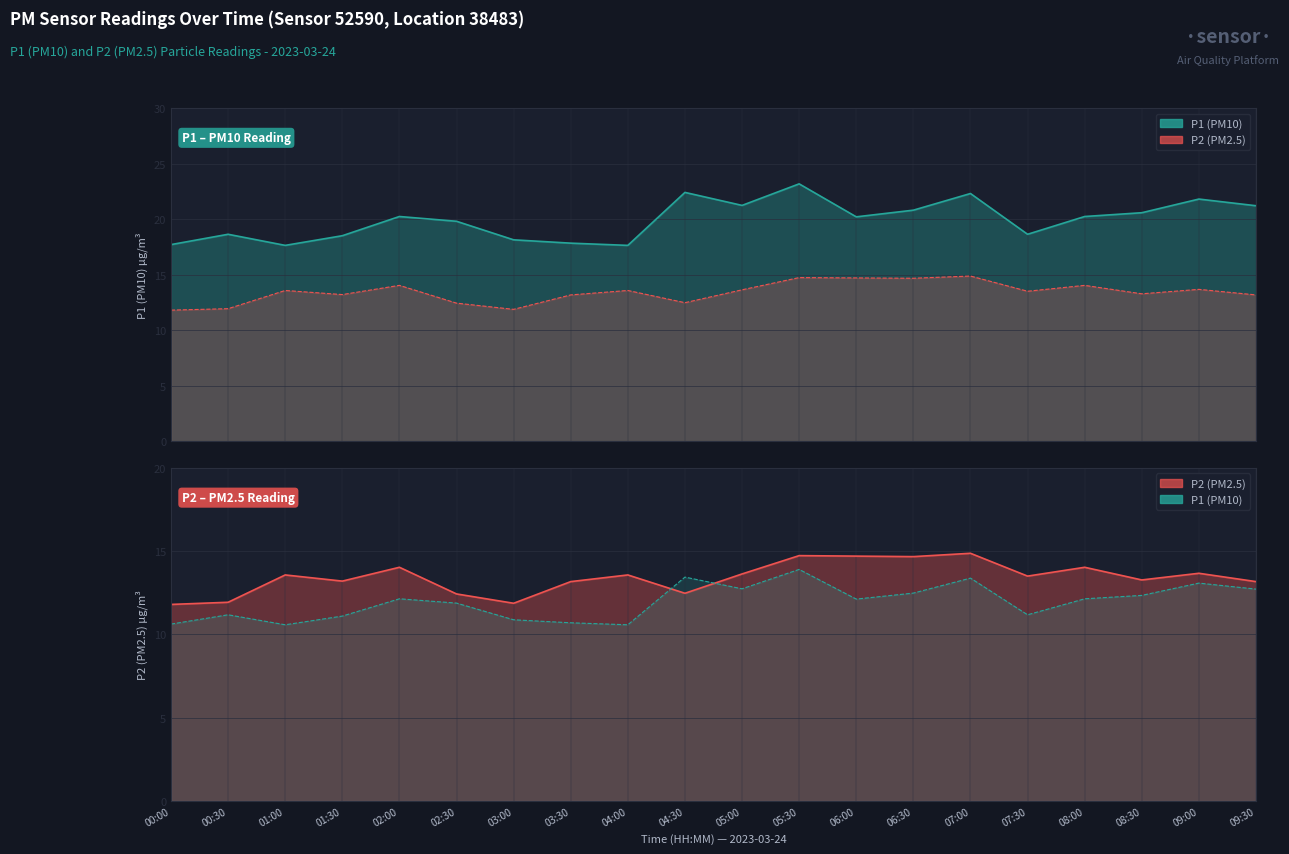

List the series in order of their overall mean, lowest first.

P2, P1